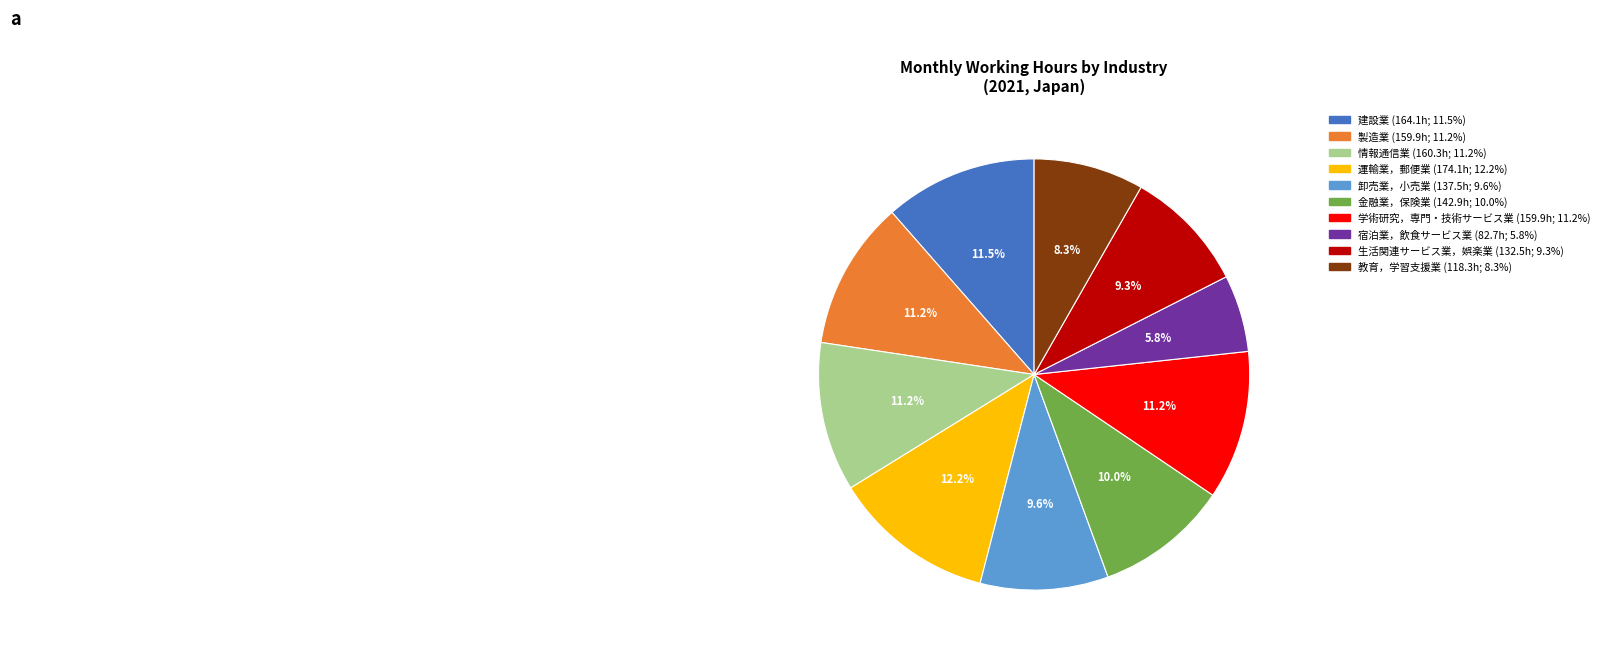

Is there a majority slice in this chart?

No